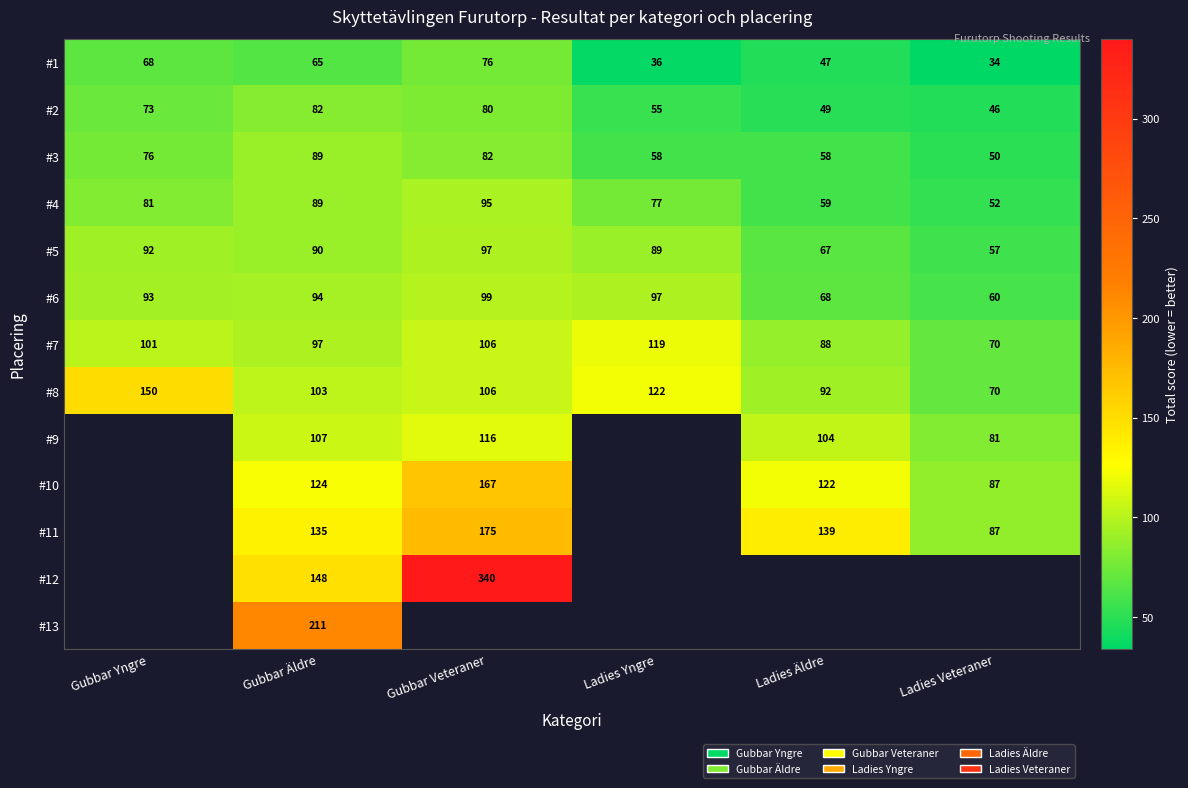

Rank the categories by #1 value from highest to lowest.

Gubbar Veteraner, Gubbar Yngre, Gubbar Äldre, Ladies Äldre, Ladies Yngre, Ladies Veteraner